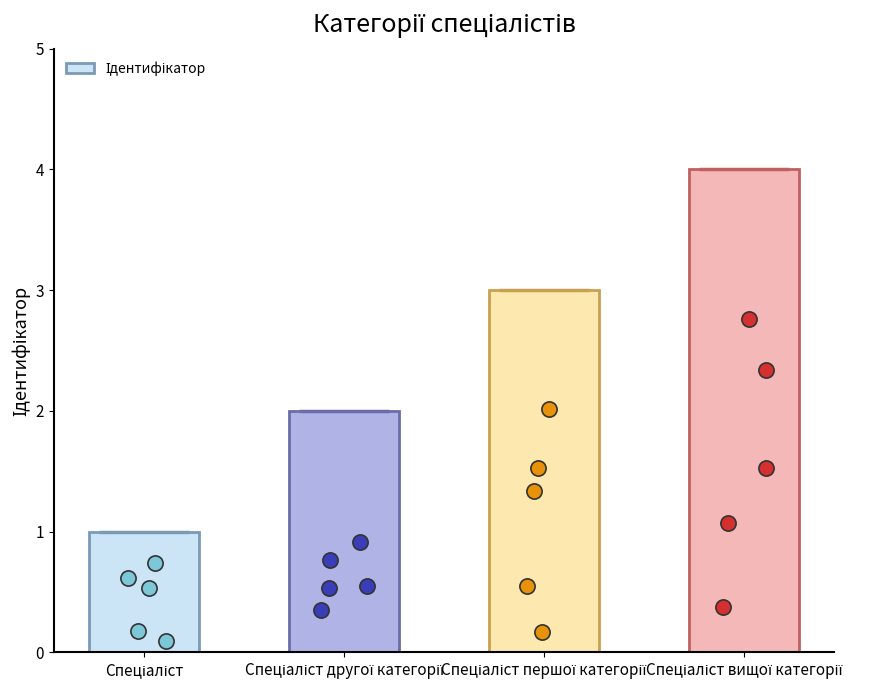

Between Спеціаліст вищої категорії and Спеціаліст, which is larger?

Спеціаліст вищої категорії